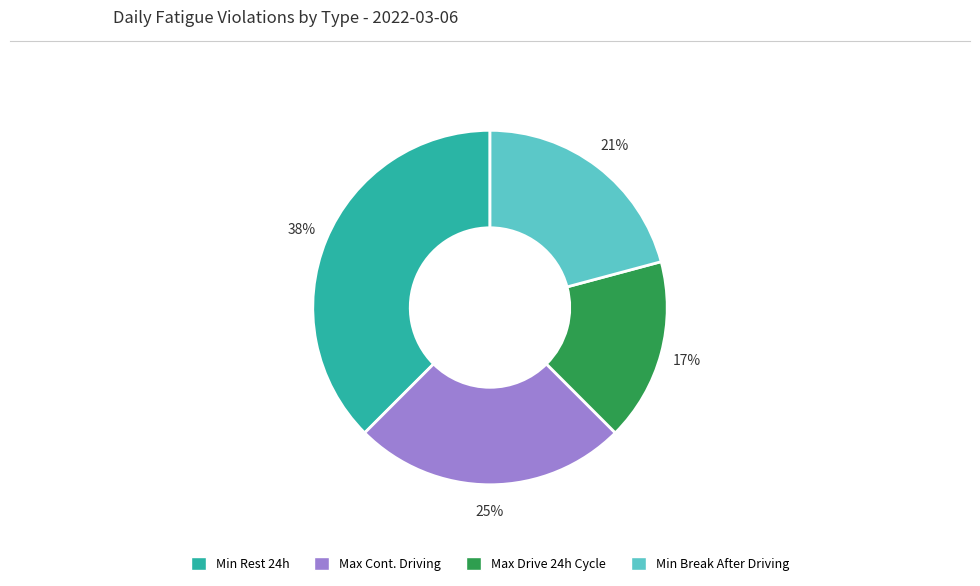

Is there a majority slice in this chart?

No